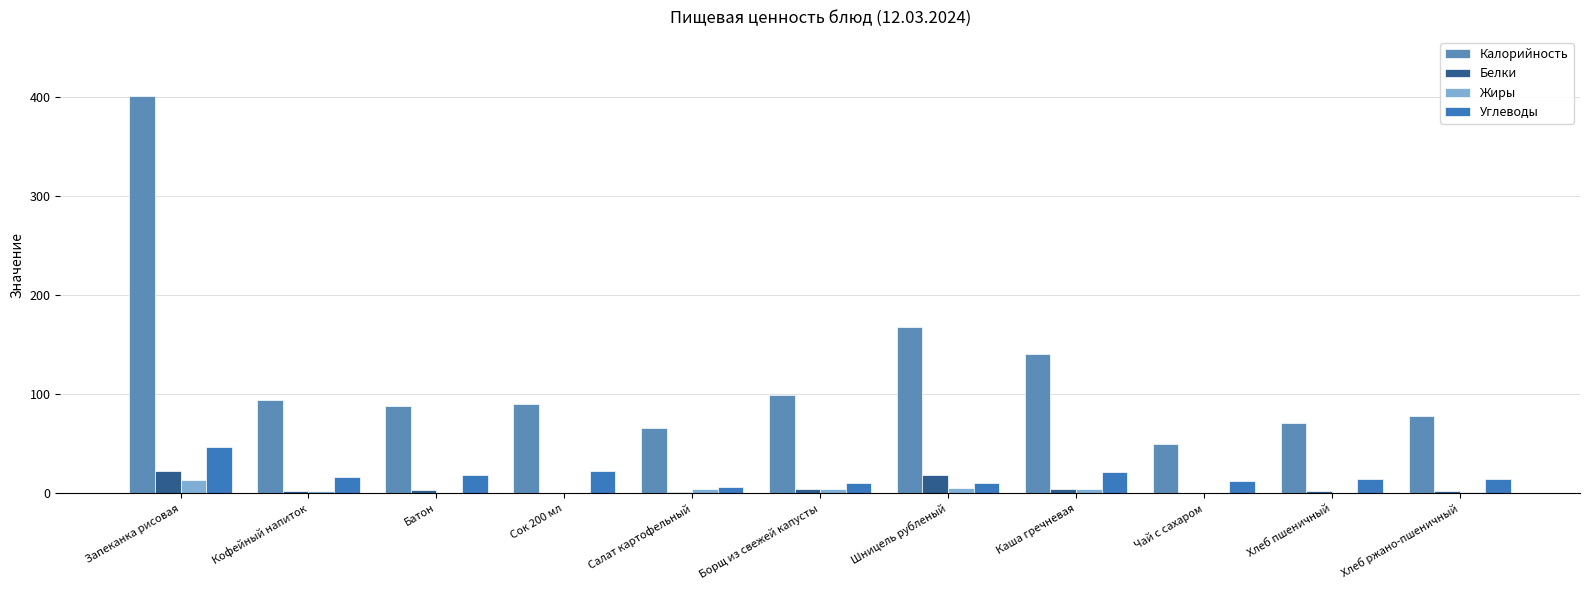

Reading left to right, list all the values displayed in this chart.

Калорийность: 400.5	94.5	88.0	90.0	66.1	99.1	167.9	140.4	49.4	70.5	77.7
Белки: 22.8	2.2	2.8	0.0	1.1	4.2	18.8	4.7	0.2	2.3	2.5
Жиры: 13.2	2.2	0.4	0.0	4.2	4.7	5.4	4.1	0.1	0.2	1.0
Углеводы: 46.4	16.3	18.4	22.4	6.0	10.1	10.8	21.2	12.1	14.8	14.5